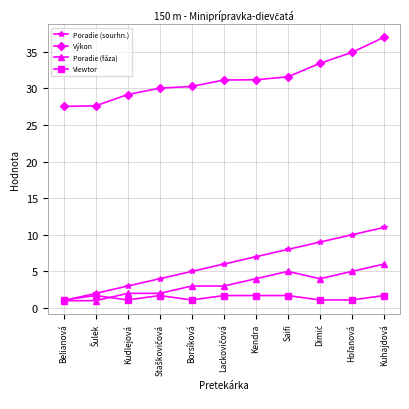

True or false: Výkon and Viewtor cross at least once.

False